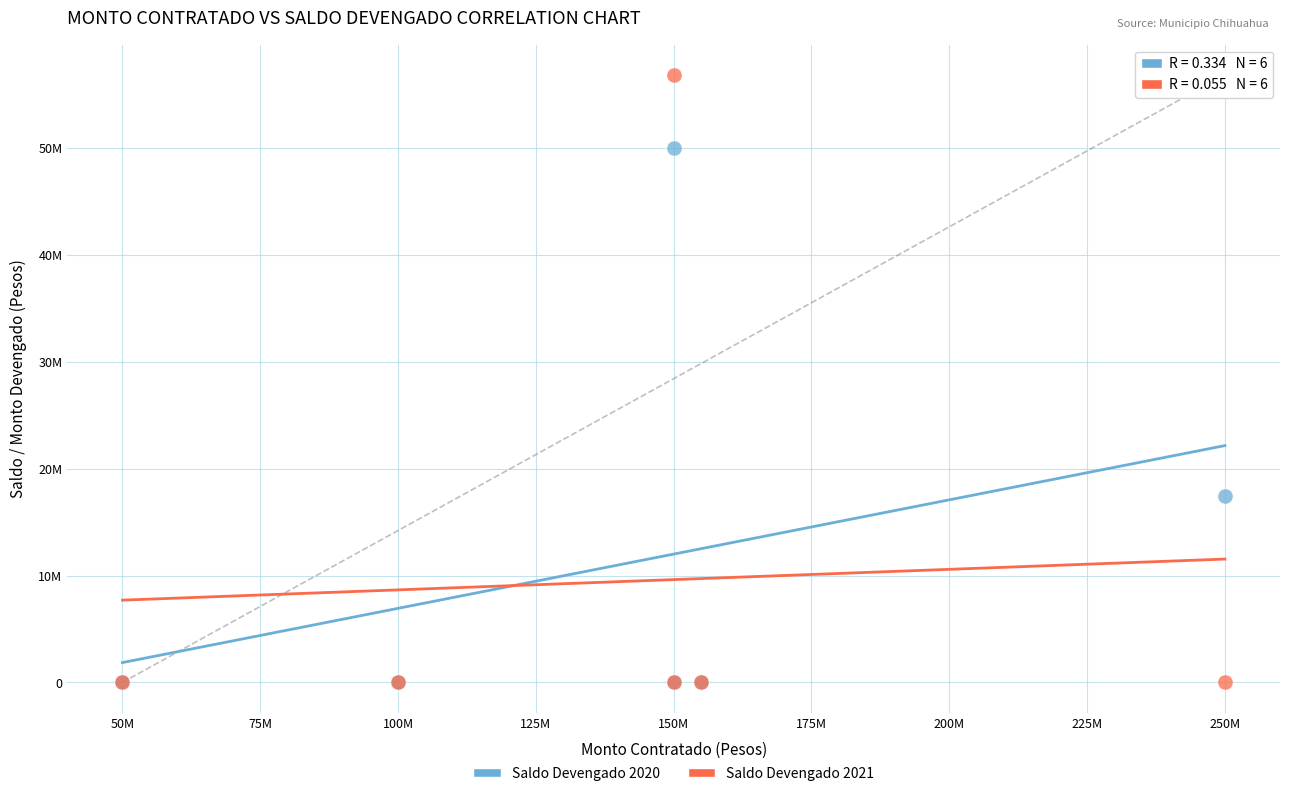

What are all the series names shown in the legend?

Saldo Devengado 2020, Saldo Devengado 2021